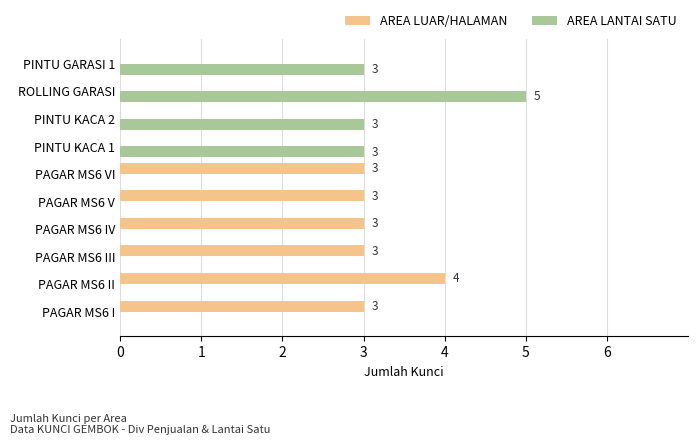

How many AREA LANTAI SATU values are between 0 and 3?

9